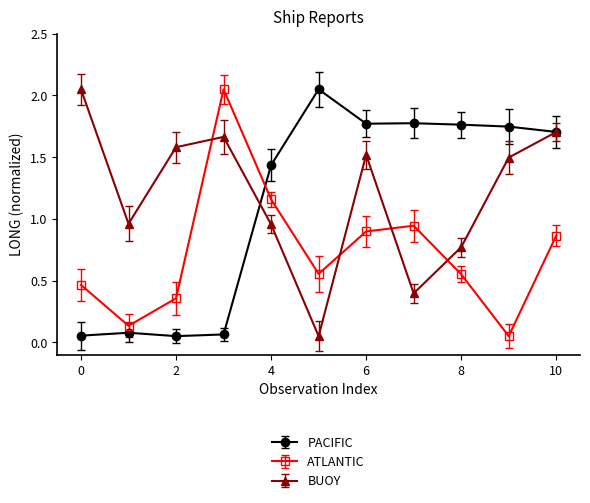

Which series has the largest range (max minus min)?

PACIFIC